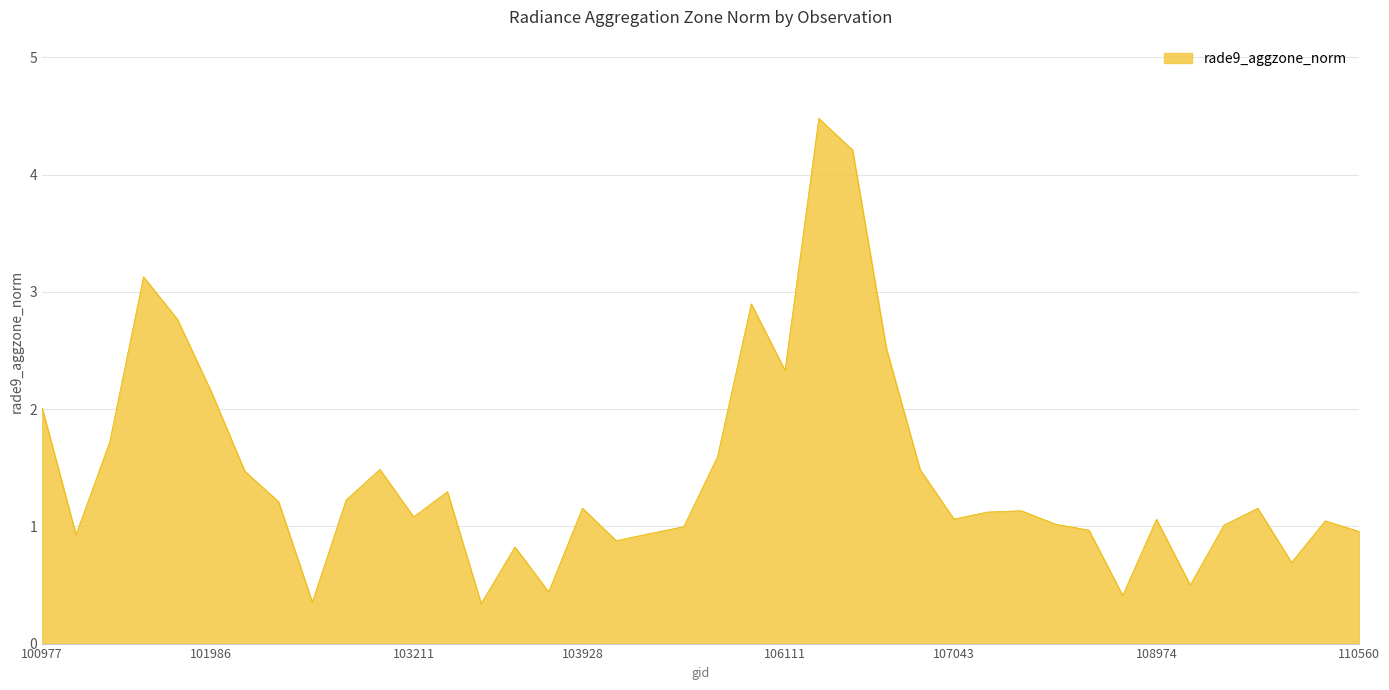

What is the greatest value displayed?

4.5